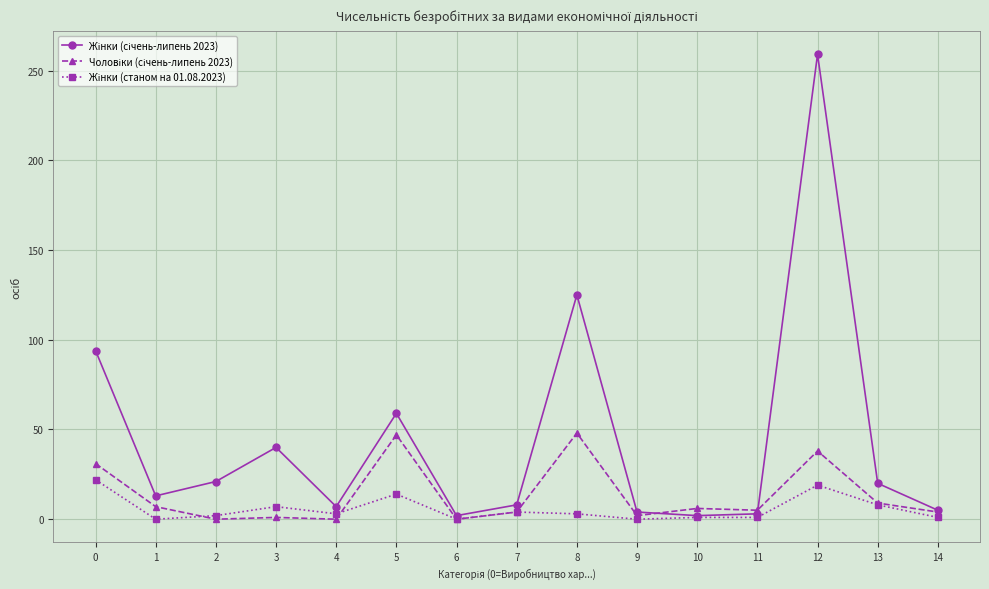

Which label corresponds to the largest value in the chart?

12